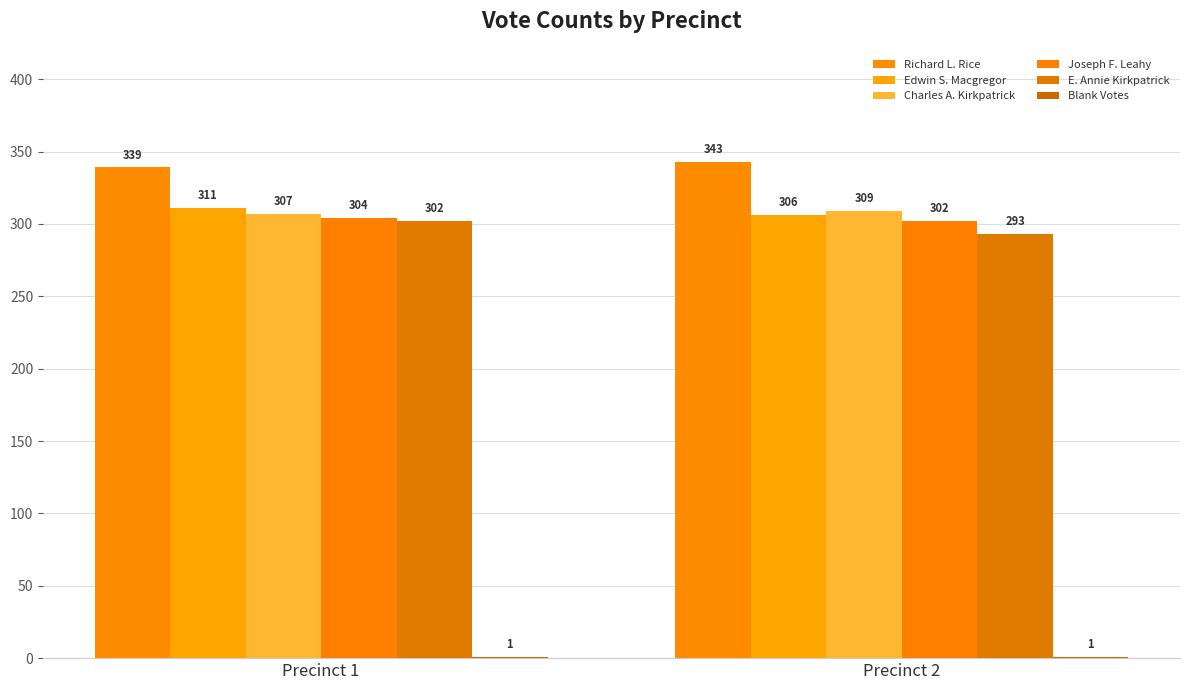

What is the maximum value for E. Annie Kirkpatrick?

302